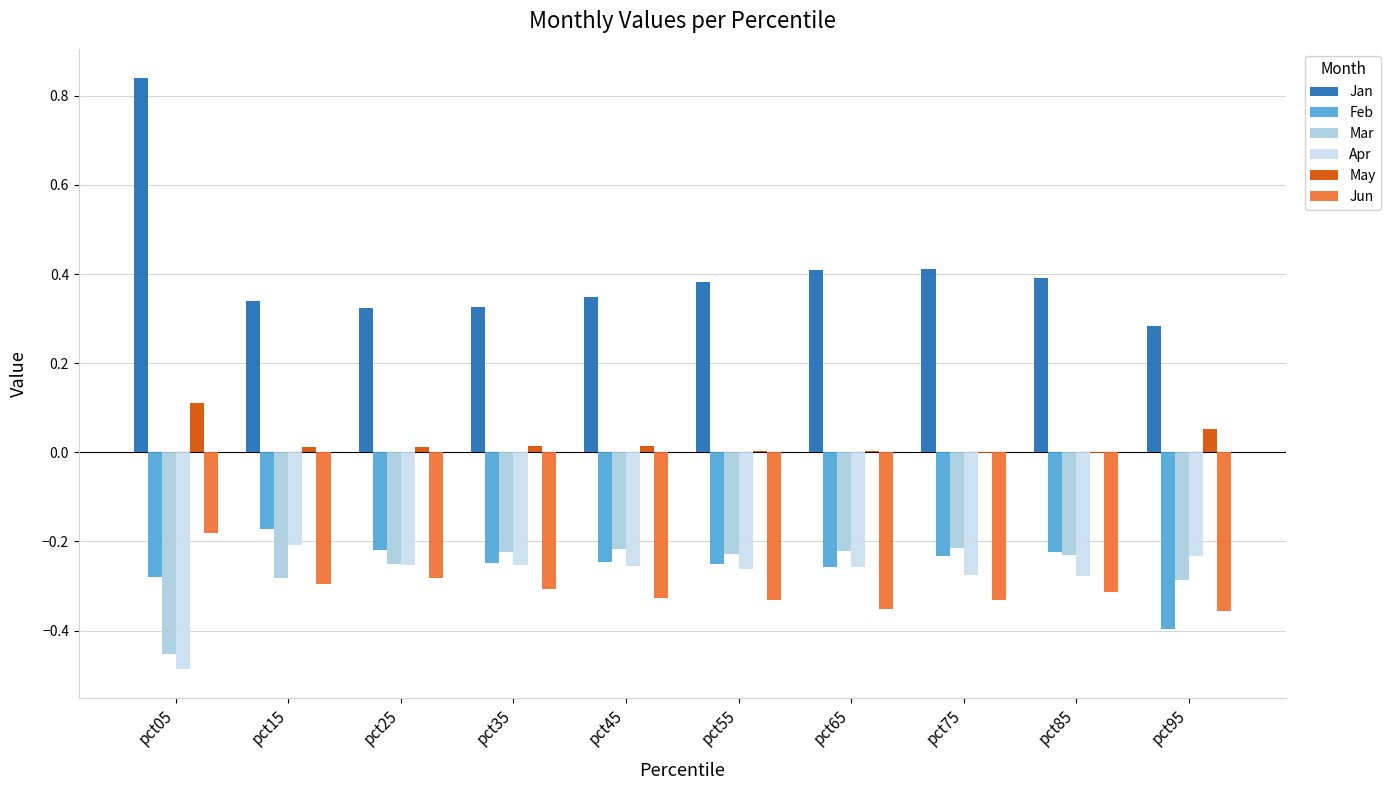

What are all the series names shown in the legend?

Jan, Feb, Mar, Apr, May, Jun